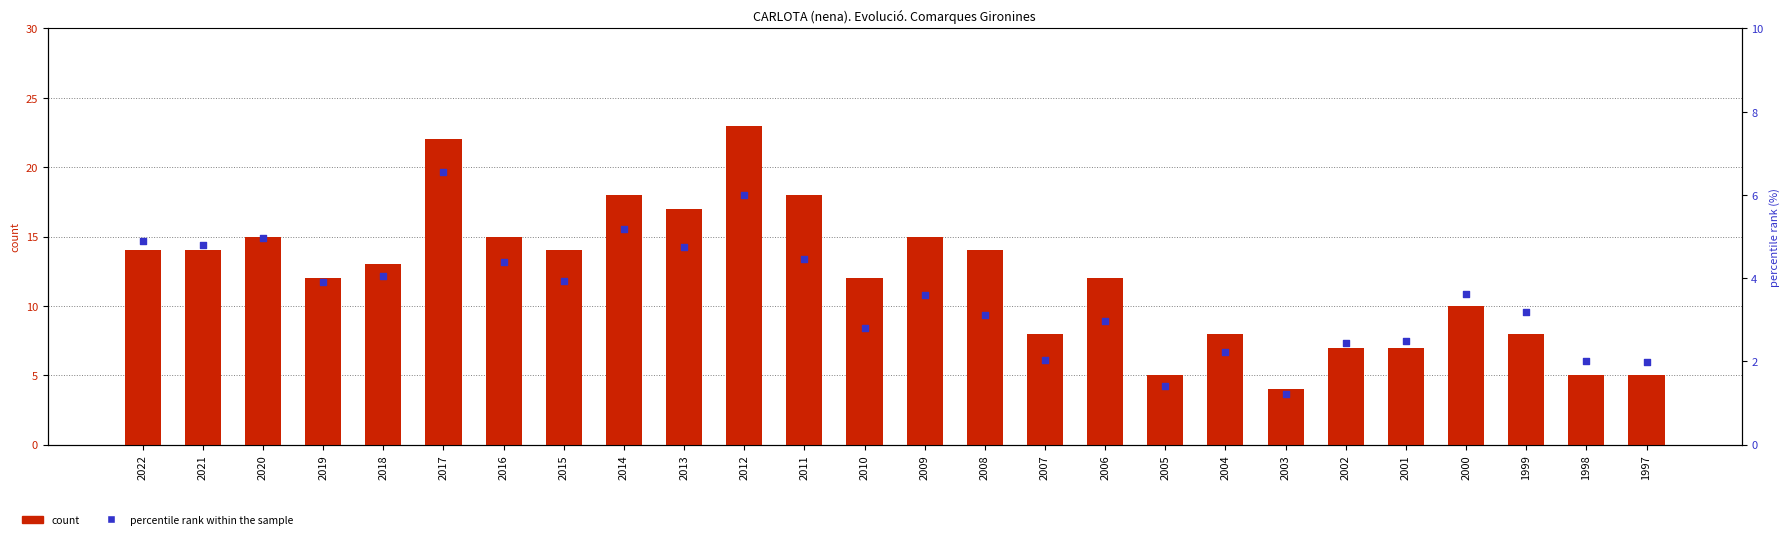

Which series reaches the minimum Y coordinate?

percentile rank within the sample